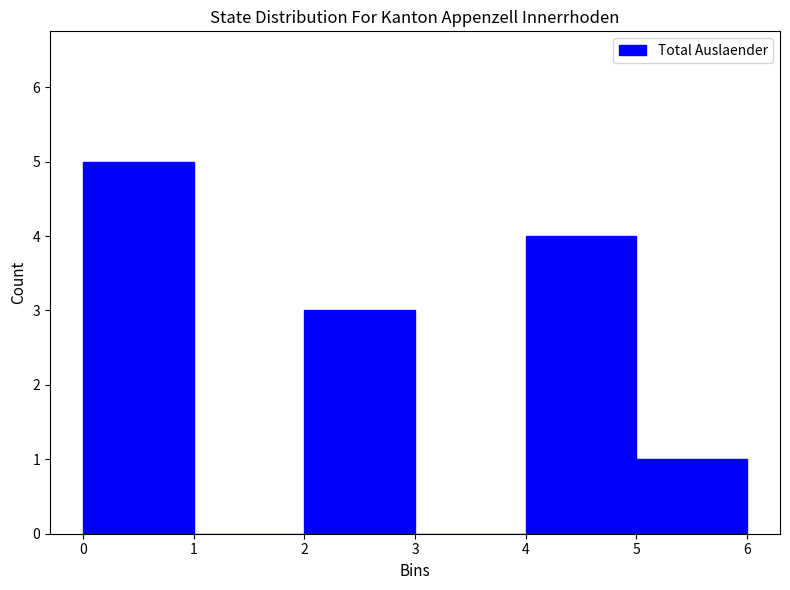

Reading left to right, list every bar in this chart as the range it spans on the x-axis followed by its height. The values are not printed on the chart, so give them approximately, as read against the axis.

0 to 1: 5
1 to 2: 0
2 to 3: 3
3 to 4: 0
4 to 5: 4
5 to 6: 1